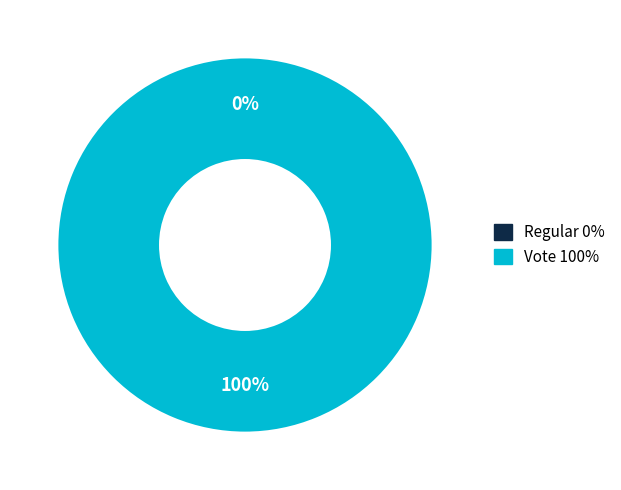

The Regular slice represents 7% of the pie. True or false?

False